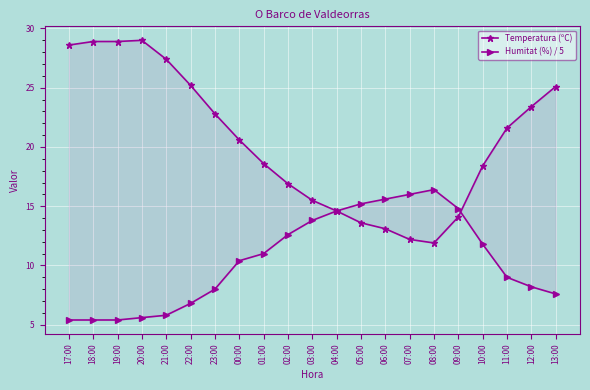

What is the value of the Humitat (%) / 5 point at the 18th from the left?

11.8